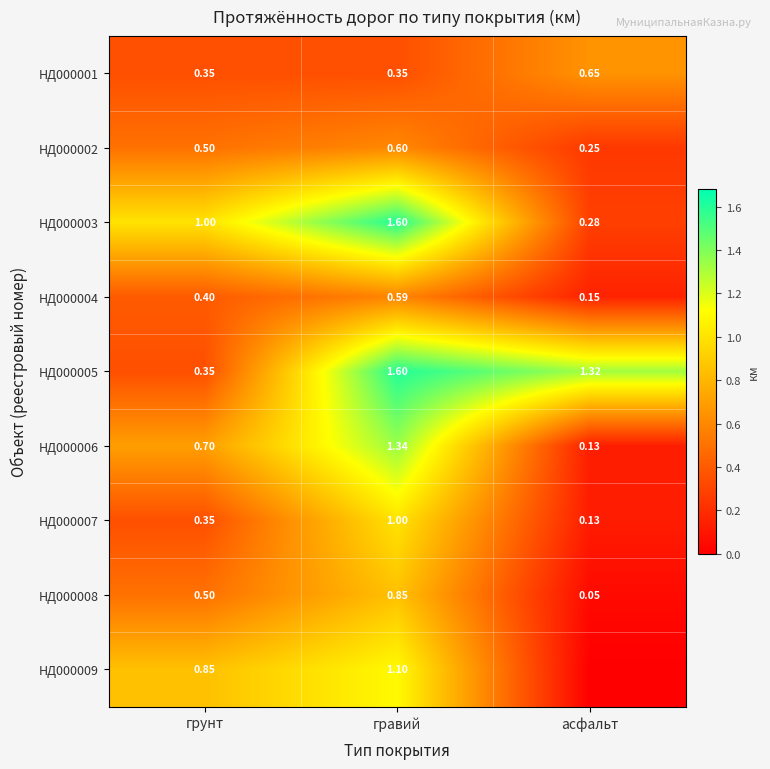

Which has a higher value, грунт or асфальт?

асфальт